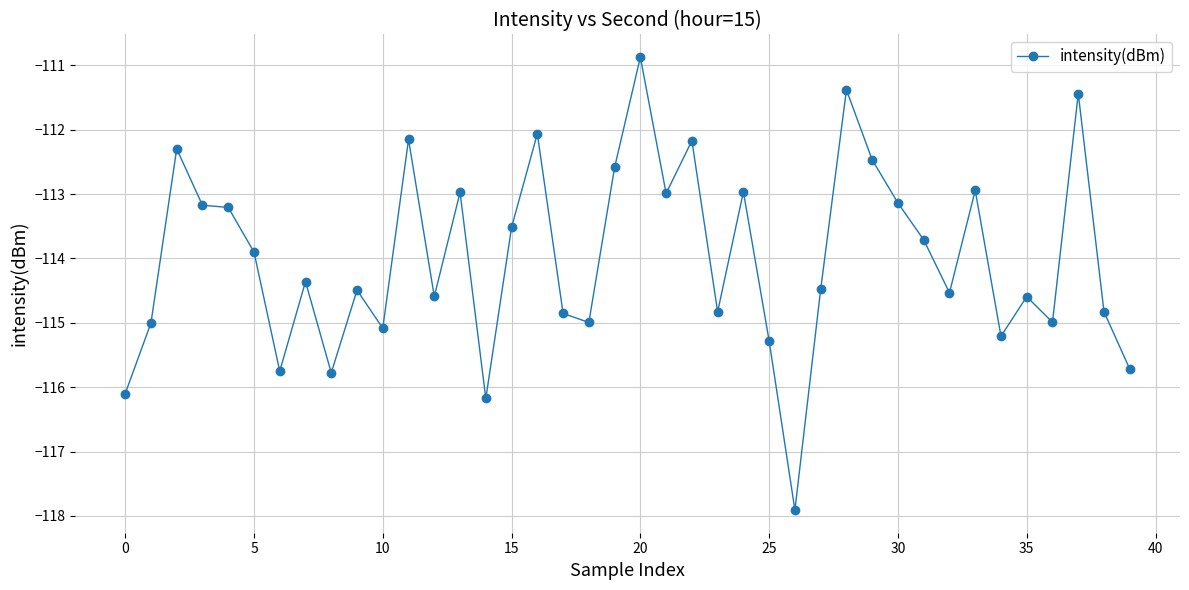

What is the value of the 29th point from the left?

-111.4